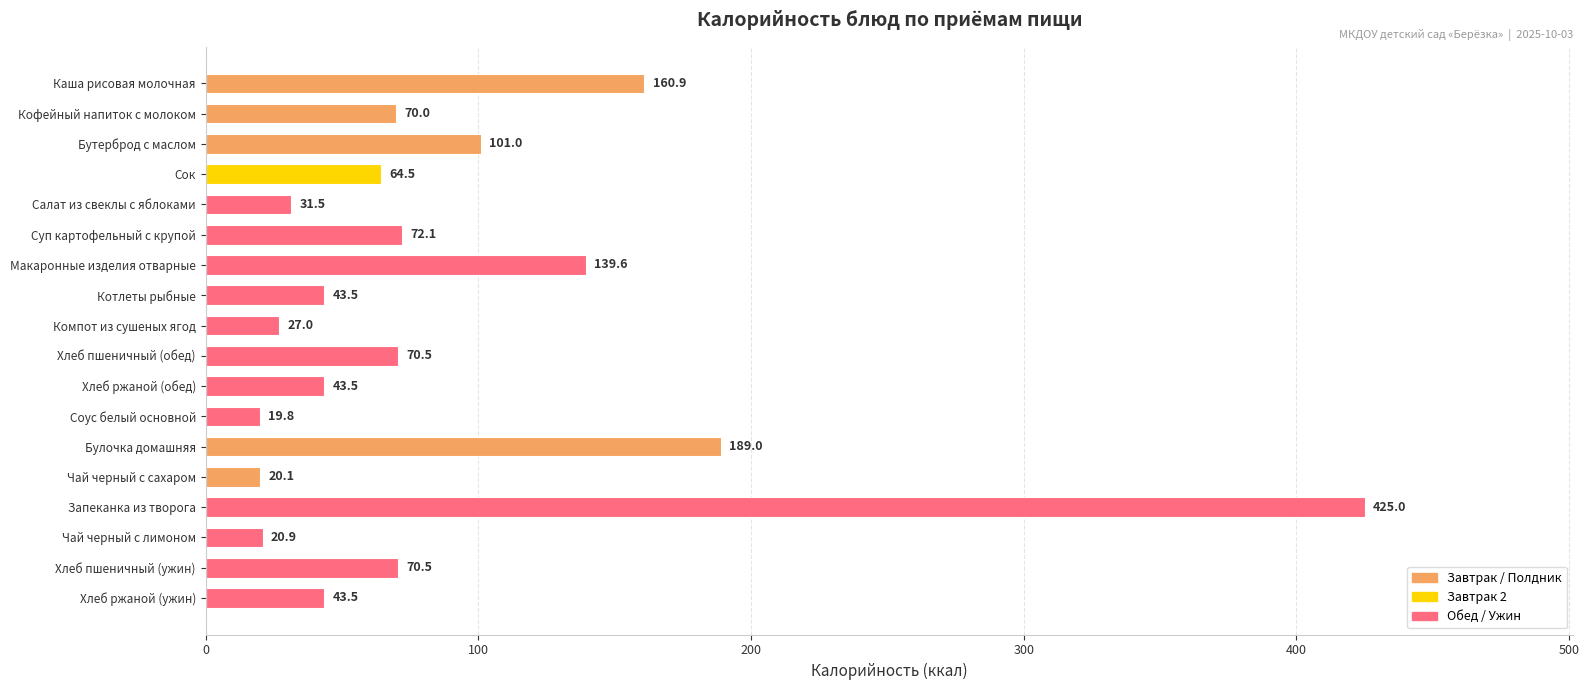

Which has a higher value, Суп картофельный с крупой or Бутерброд с маслом?

Бутерброд с маслом